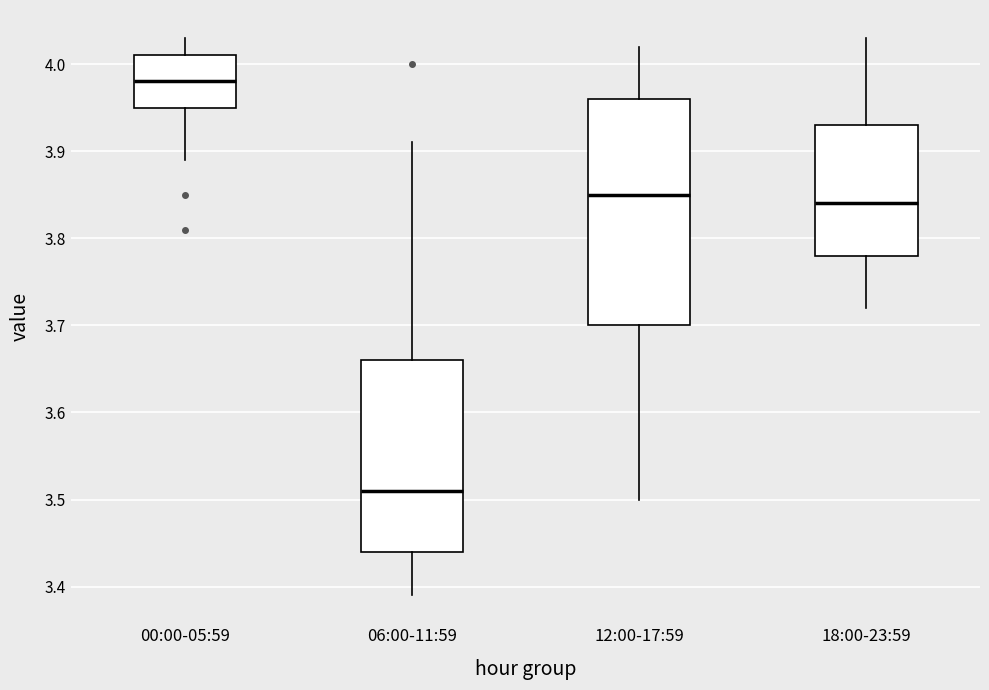

Which box is the tallest, from its lower edge to its upper edge?

12:00-17:59